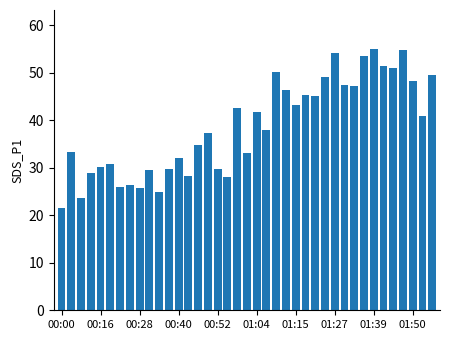

What is the greatest value displayed?

55.0